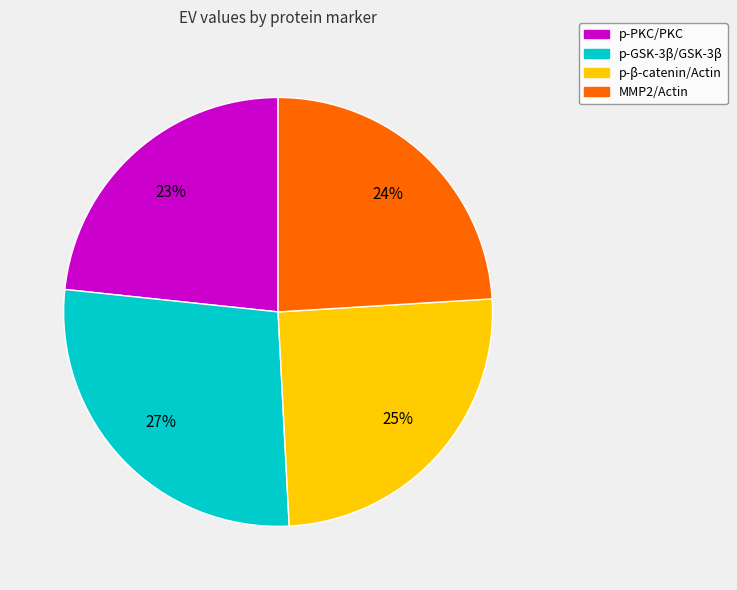

Combined, do p-PKC/PKC and p-β-catenin/Actin account for over 50%?

No